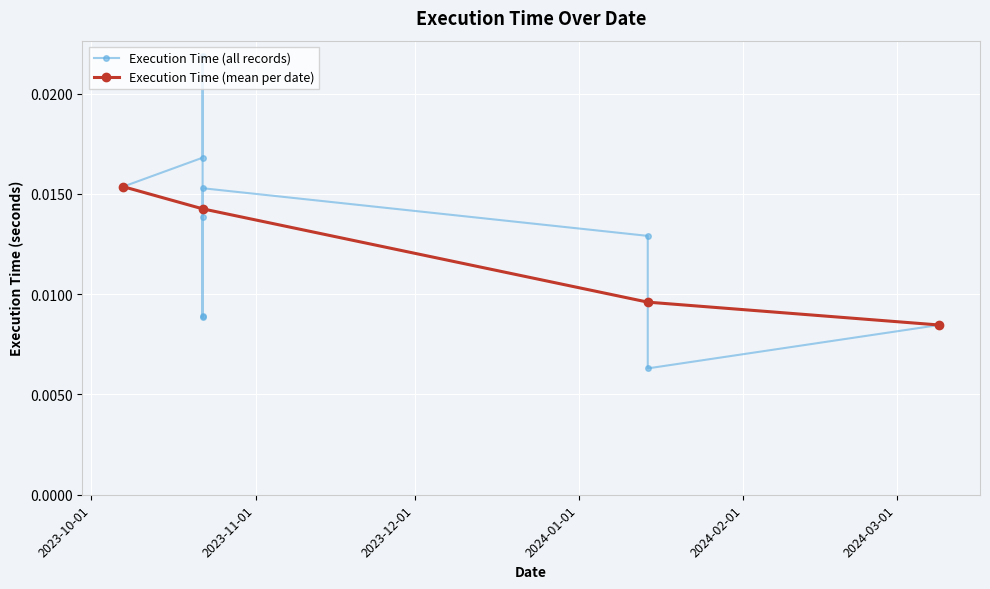

What is the label of the 1st point from the right?

2024-03-09